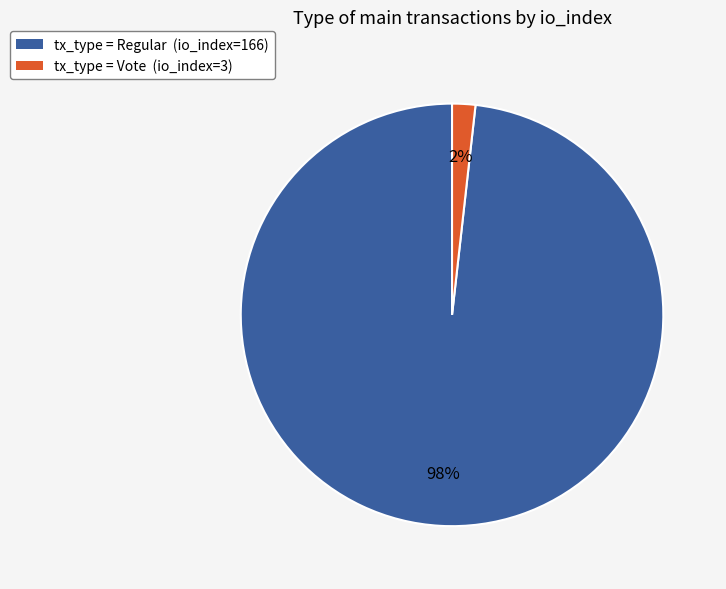

To the nearest percent, what is the difference between the largest and smallest slice percentages?

96%